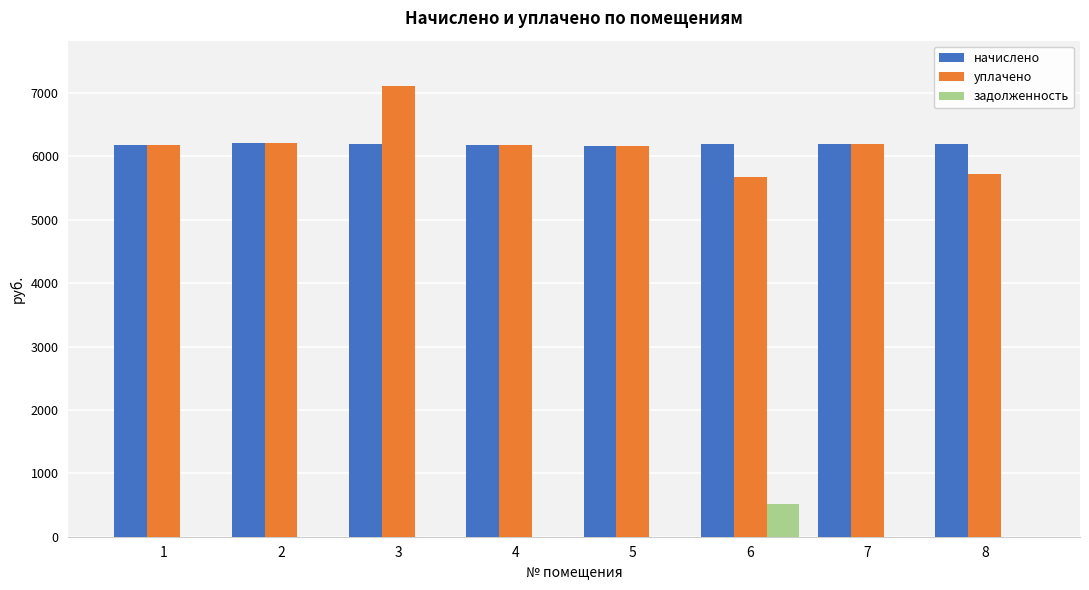

What is the average value of the уплачено series?

6177.9